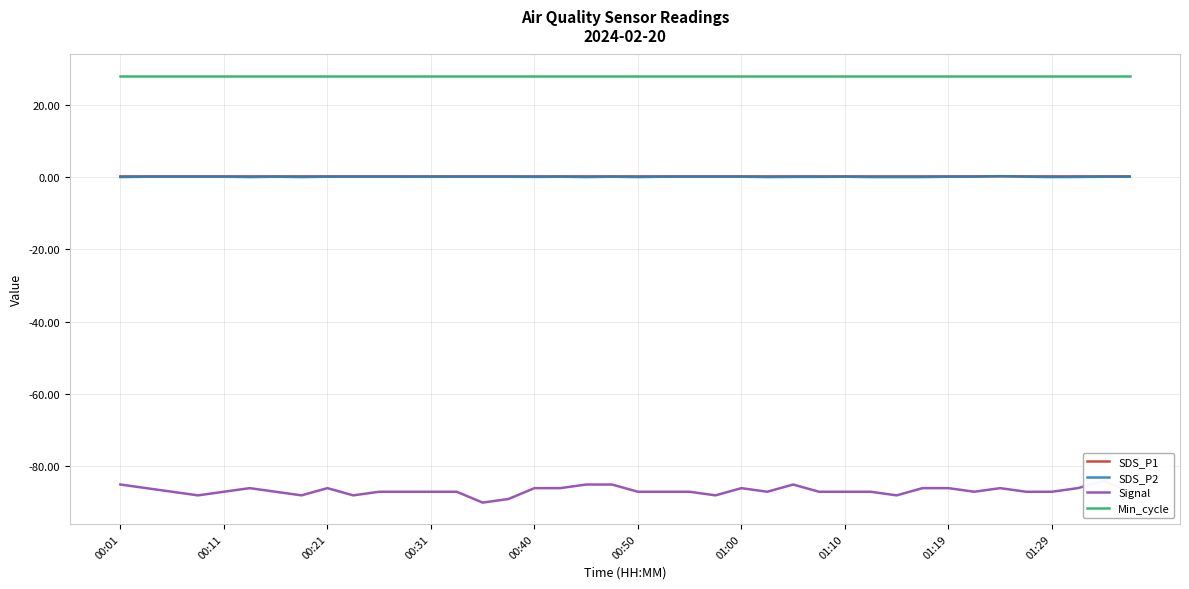

True or false: SDS_P2 and Min_cycle intersect in this chart.

False